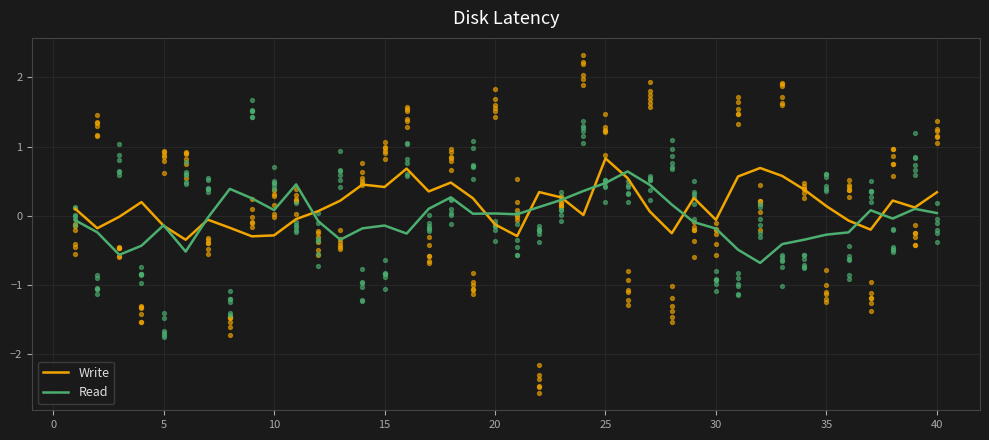

What are all the series names shown in the legend?

Write, Read